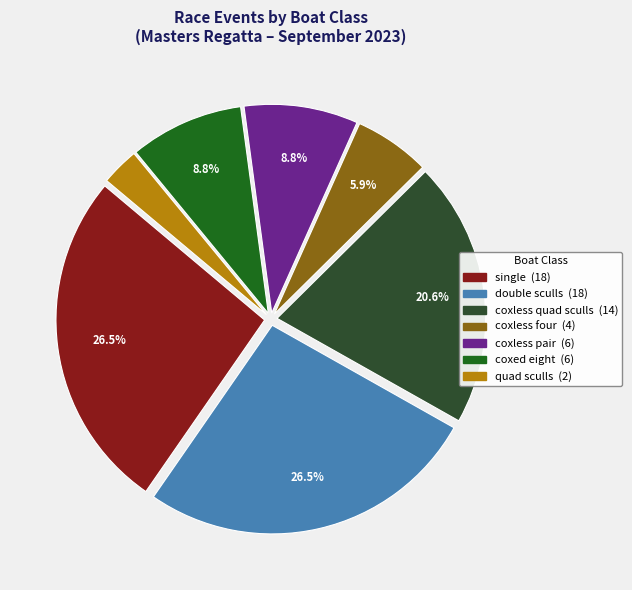

Does any single category account for the majority?

No